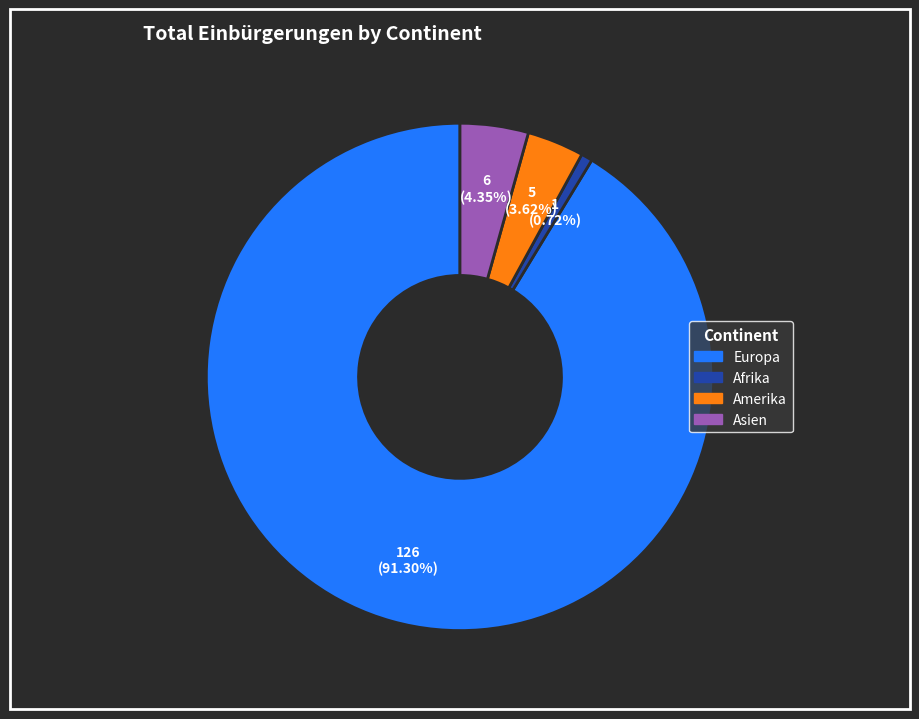

Does any single category account for the majority?

Yes